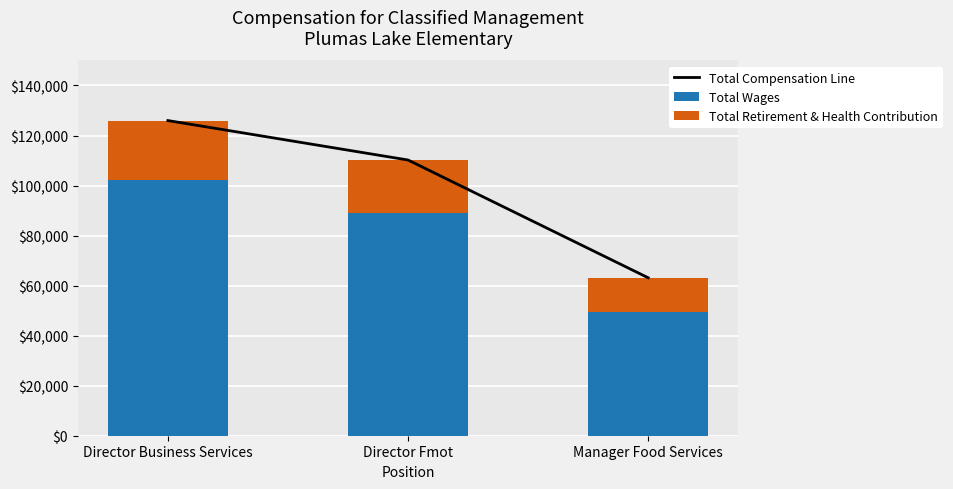

At which category is the sum across all series the highest?

Director Business Services